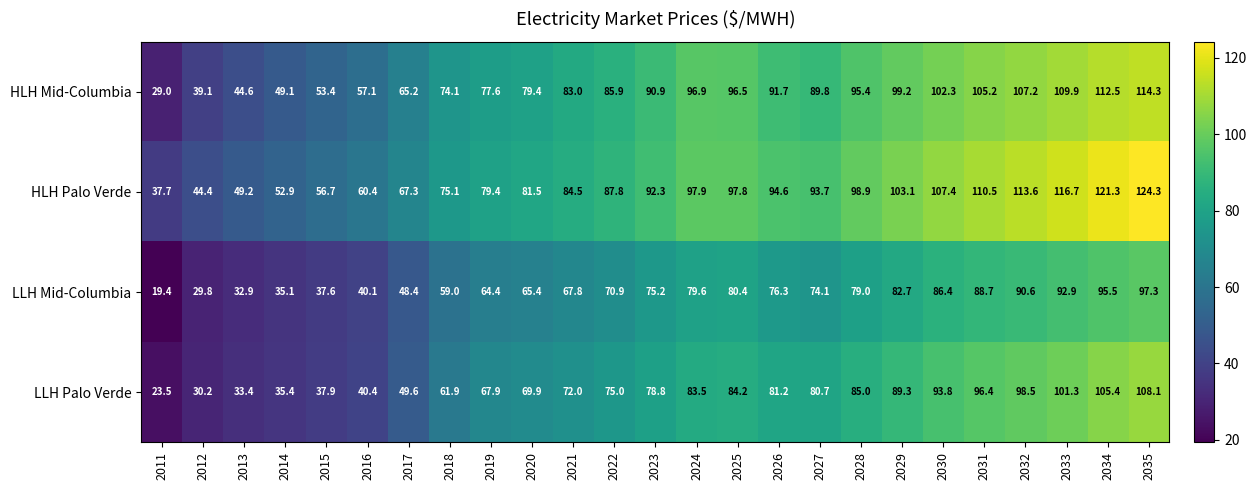

What is the spread (max minus min) of values at 2015?

19.1